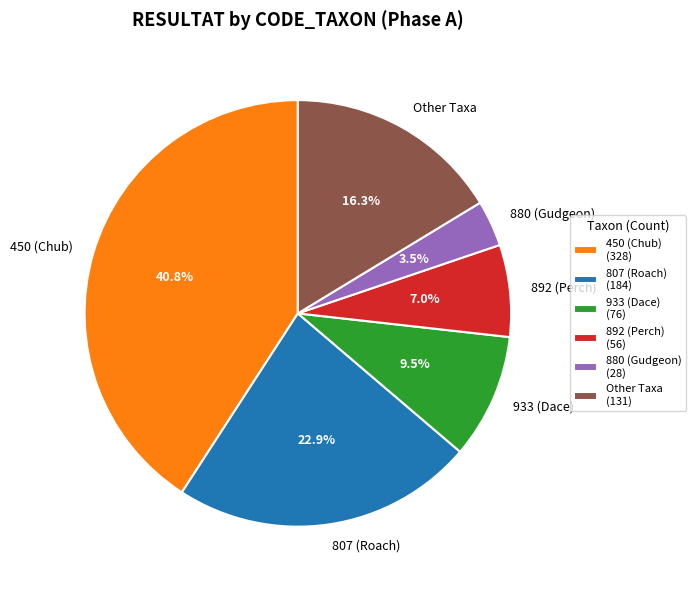

What portion of the pie excludes 807 (Roach)?

77.1%